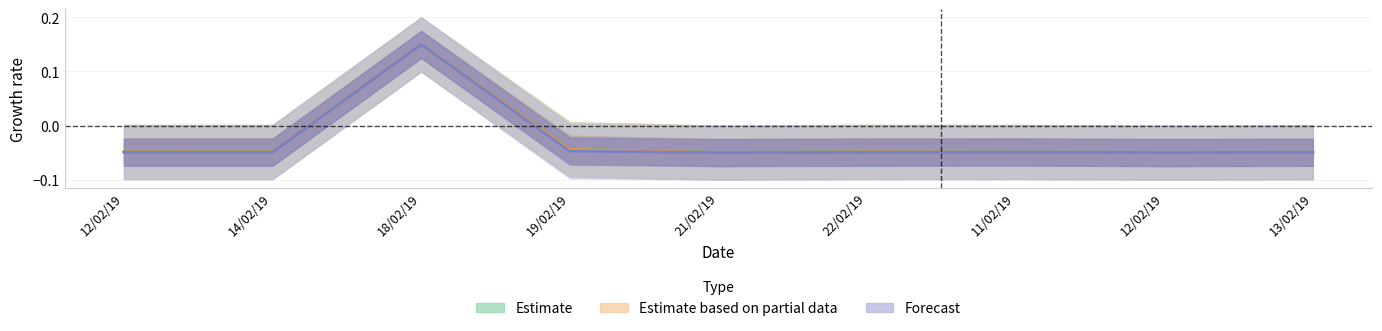

How many data points in Deducted AMT are less than 0?

8